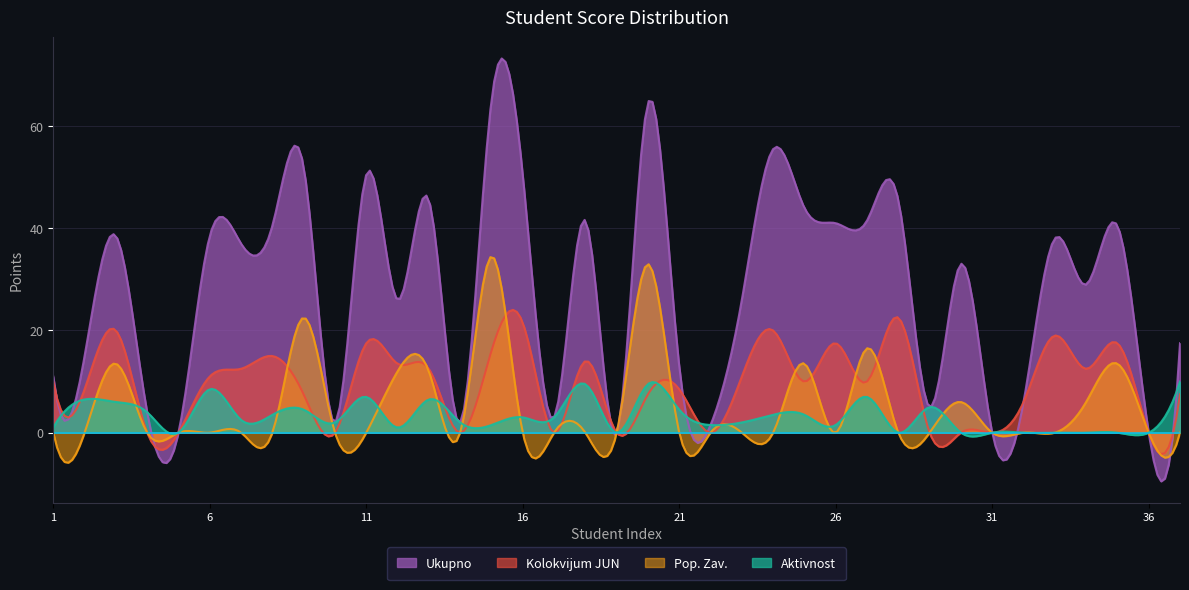

What is the difference between the second highest and second lowest values in the Pop. Zav. series?

39.9